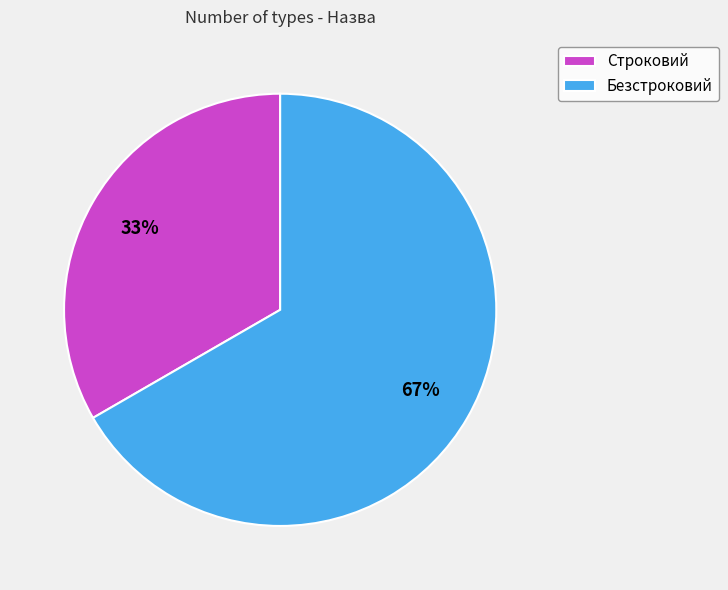

Is the sum of Строковий and Безстроковий greater than half?

Yes